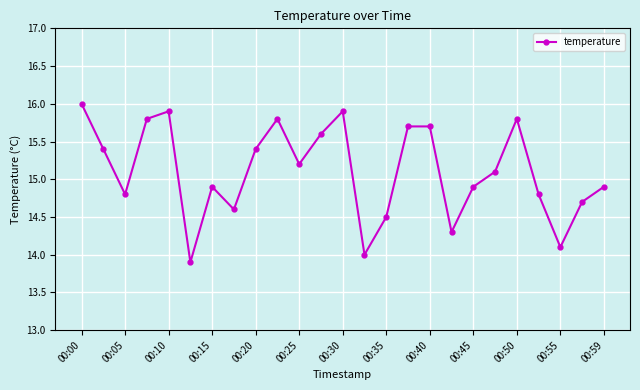

Does the chart have visible grid lines?

Yes